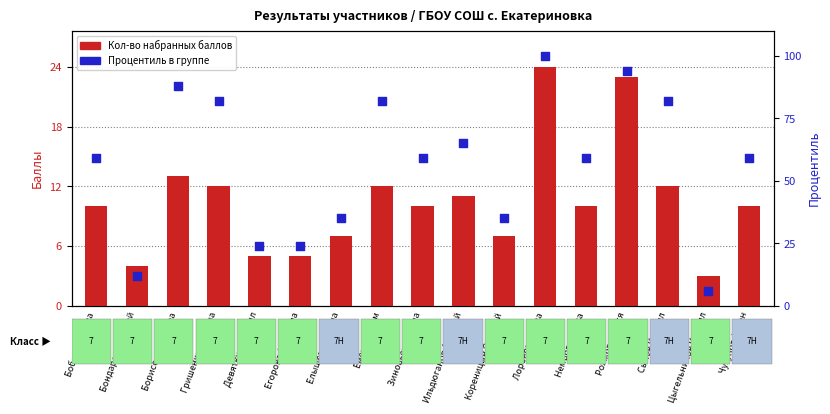

Which series has the largest Y range (max minus min)?

Процентиль в группе